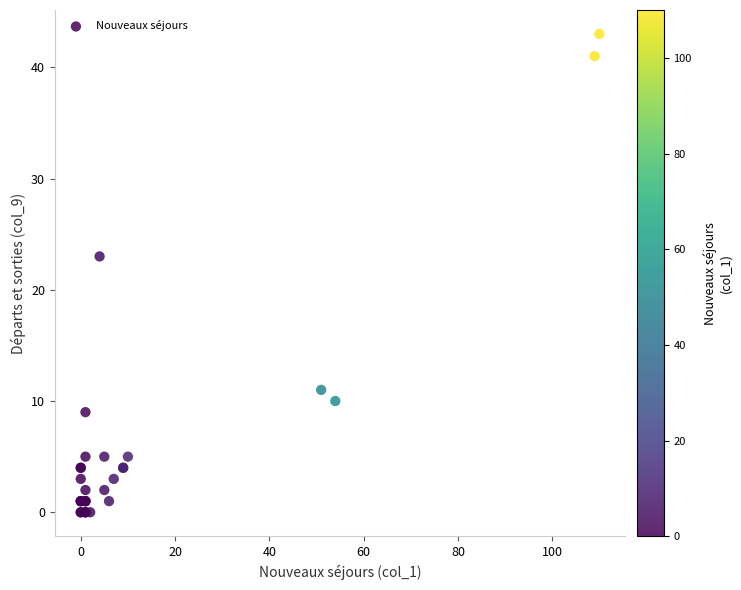

What Y value in the scatter plot is closest to 21?

23